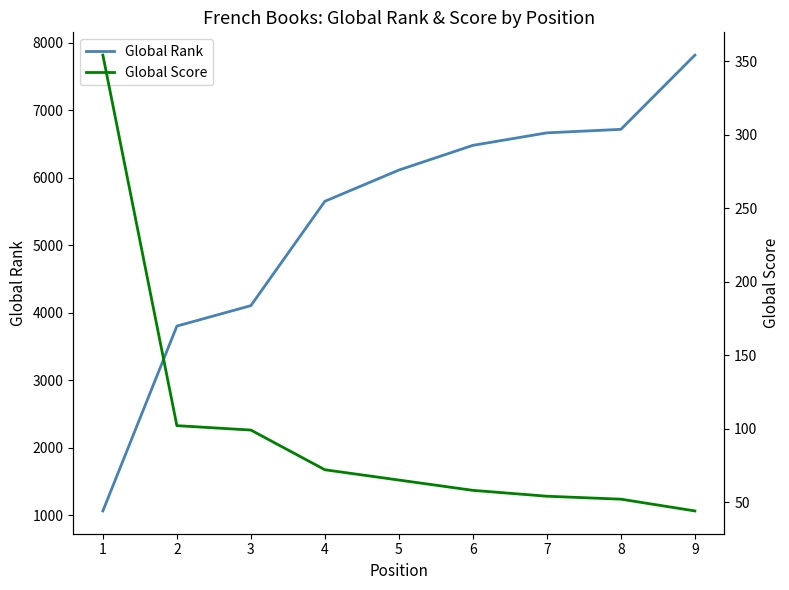

Which category has the lowest value across all series?

9